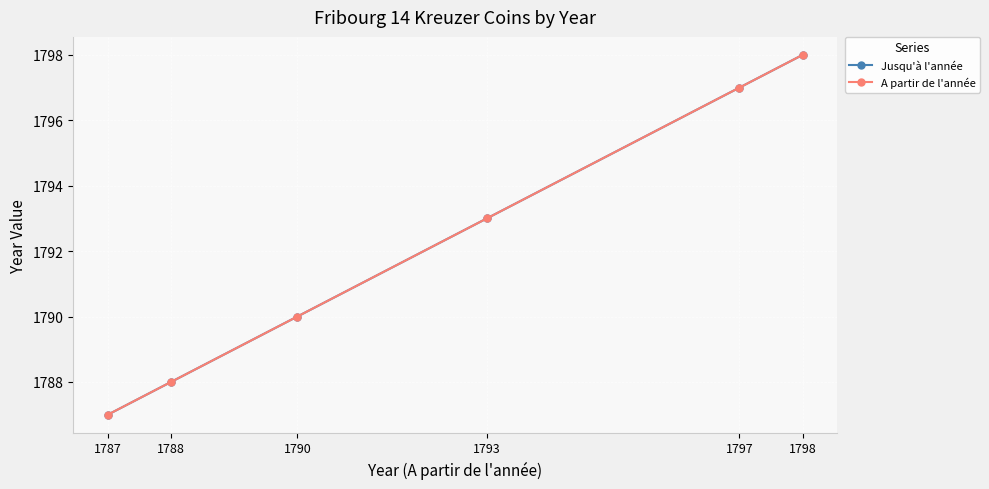

What is the sum of all Jusqu'à l'année values?

10753